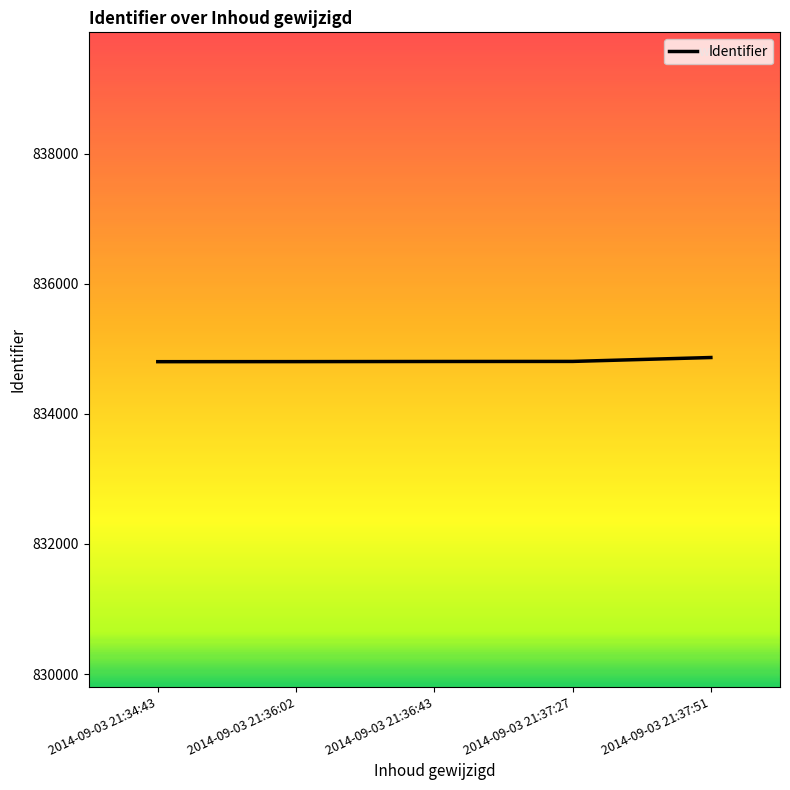

Is it true that the value at 2014-09-03 21:36:43 is 1476553?

False